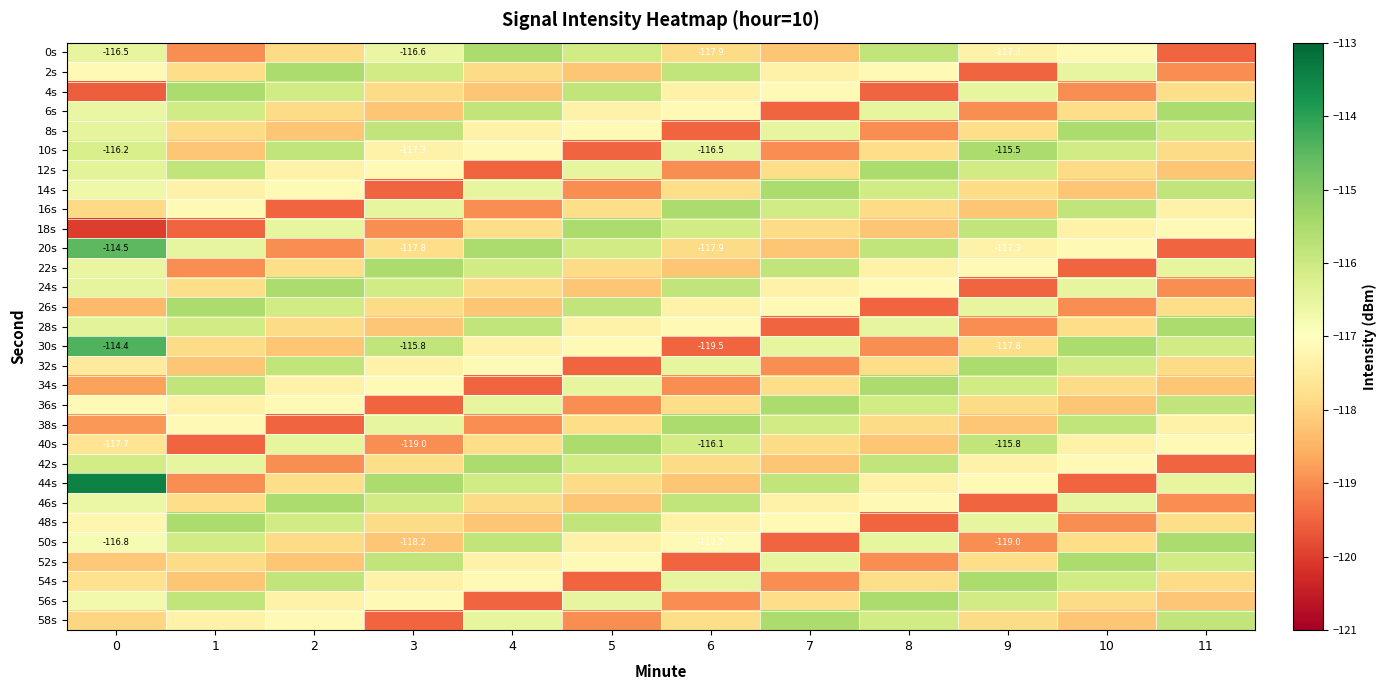

At 8, list the series in order from smallest to largest.

4s, 26s, 48s, 8s, 30s, 52s, 18s, 40s, 16s, 38s, 10s, 32s, 54s, 22s, 44s, 2s, 24s, 46s, 6s, 28s, 50s, 14s, 36s, 58s, 0s, 20s, 42s, 12s, 34s, 56s